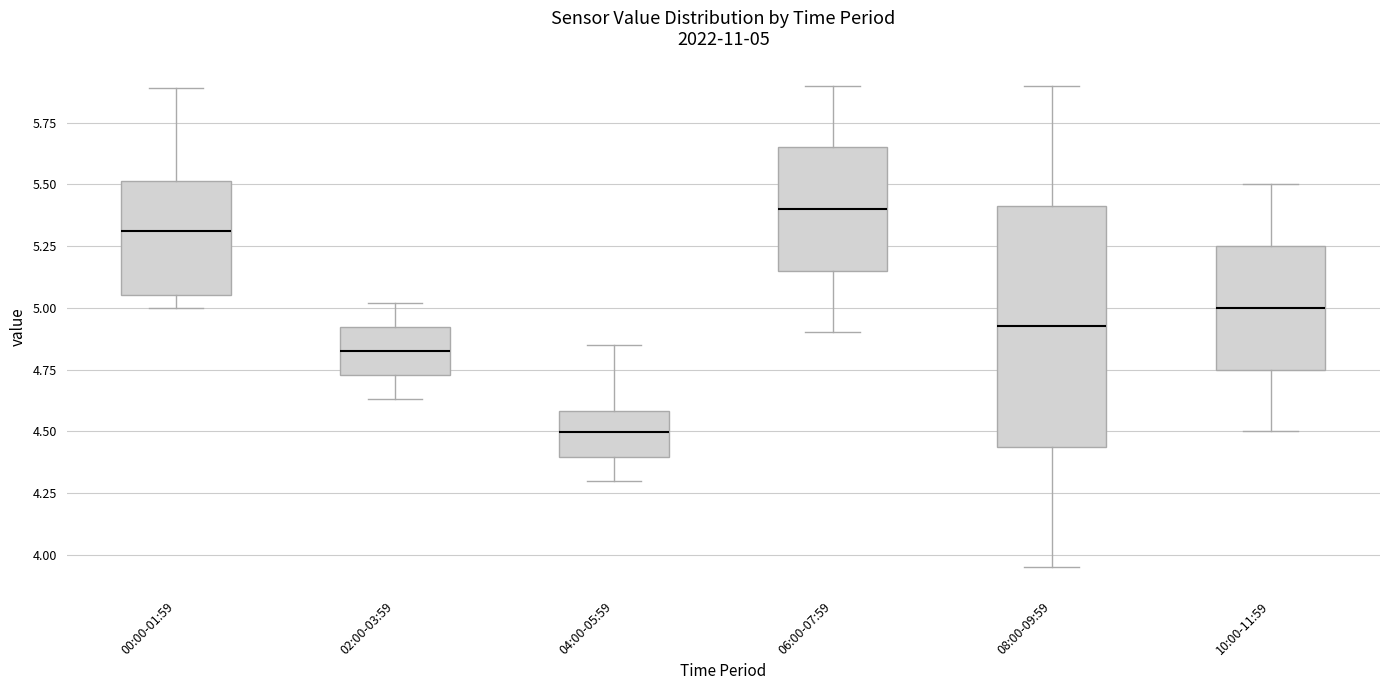

Which box is the tallest, from its lower edge to its upper edge?

08:00-09:59